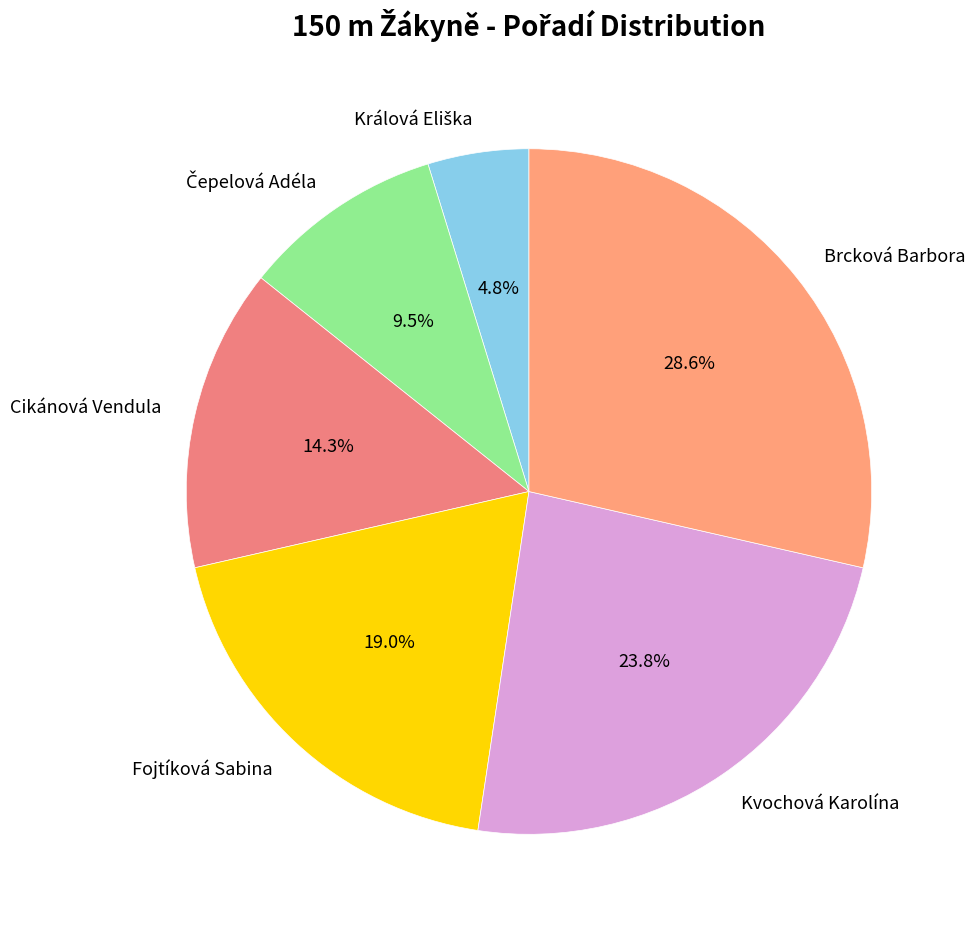

To the nearest percent, what portion does Fojtíková Sabina represent?

19%